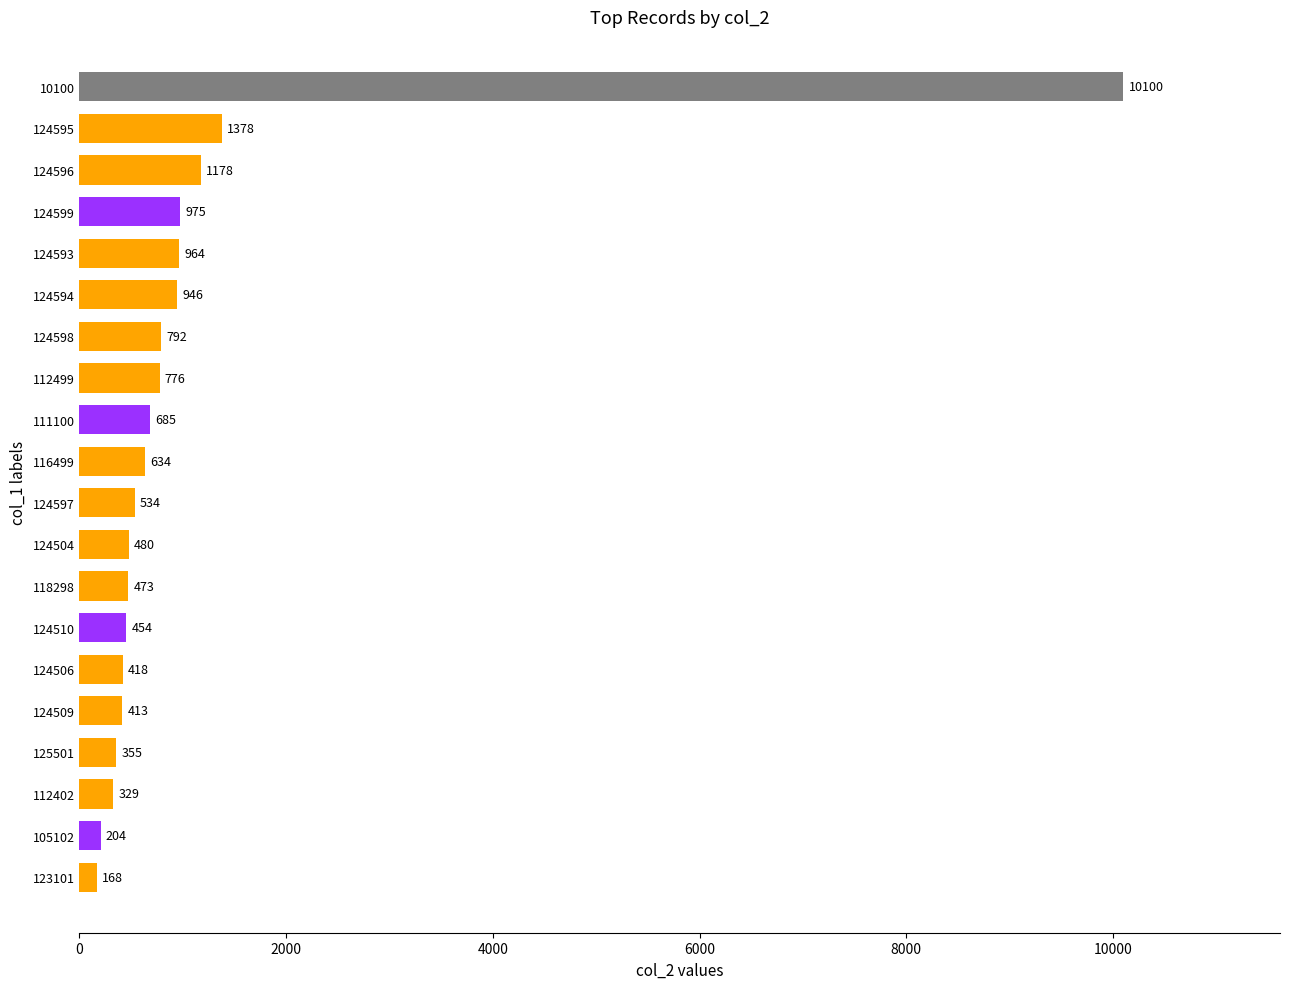

Which has a higher value, 124510 or 112499?

112499